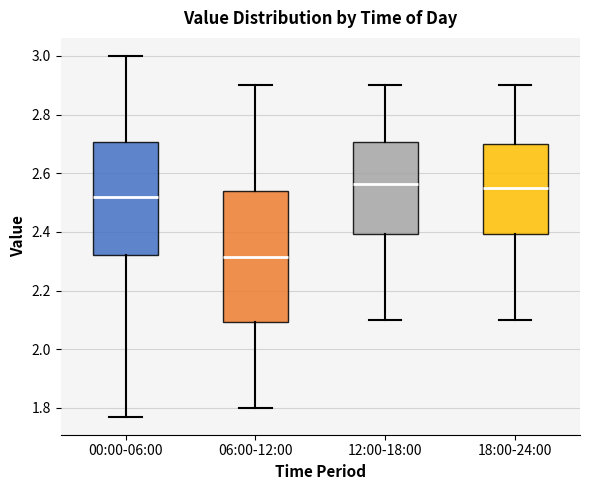

Which box is the tallest, from its lower edge to its upper edge?

06:00-12:00